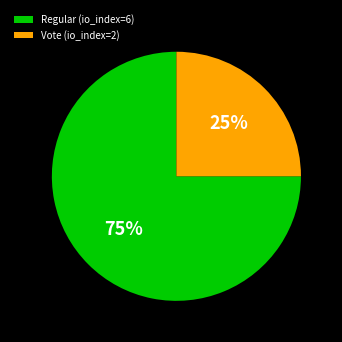

Does Regular (io_index=6) represent more than half of the total?

Yes